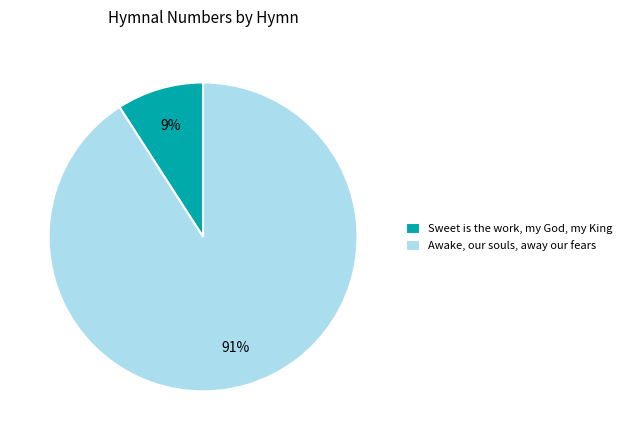

To the nearest percent, what is the difference between the Awake, our souls, away our fears and Sweet is the work, my God, my King slice percentages?

82%